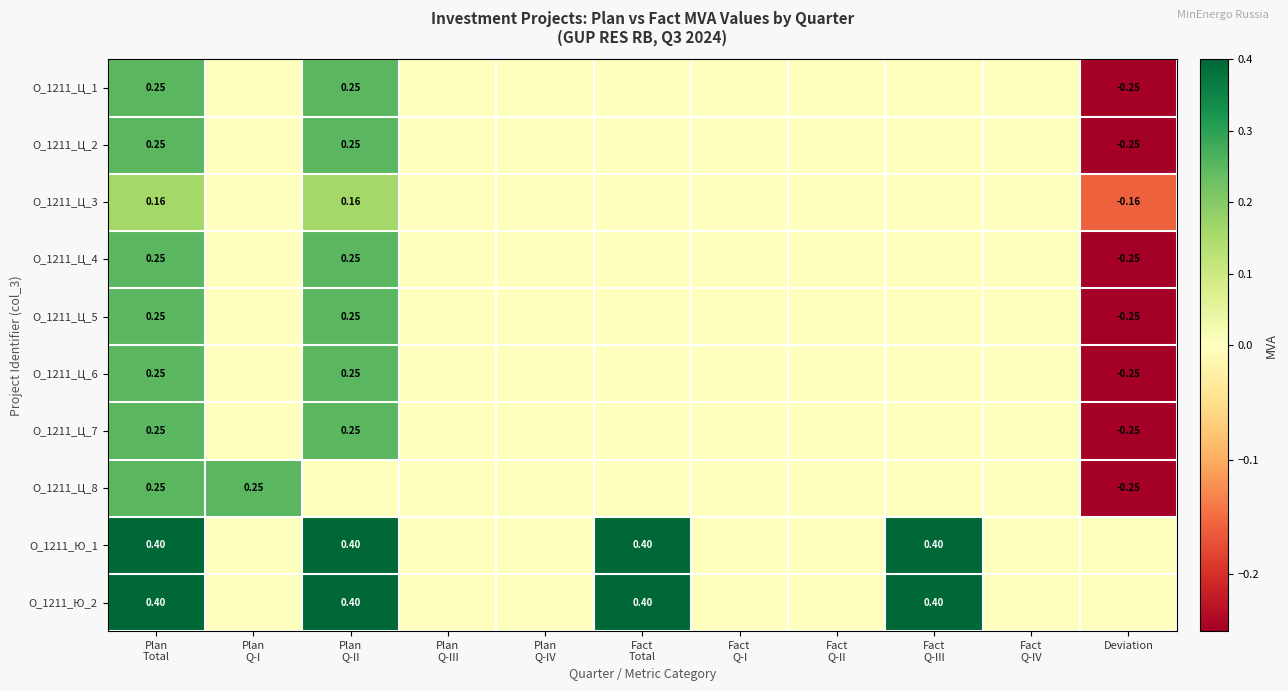

Count the О_1211_Ц_1 values in the range 0 to 1.

10